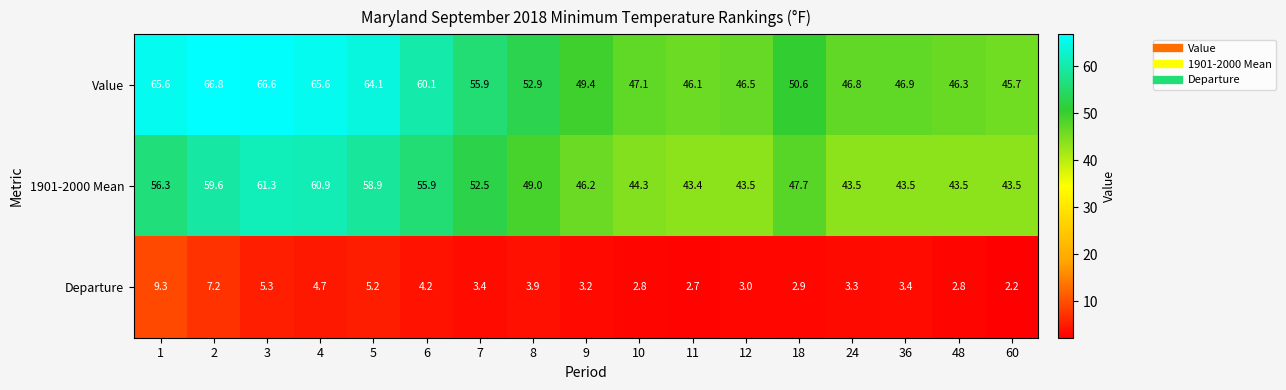

How many distinct data groups are displayed?

3